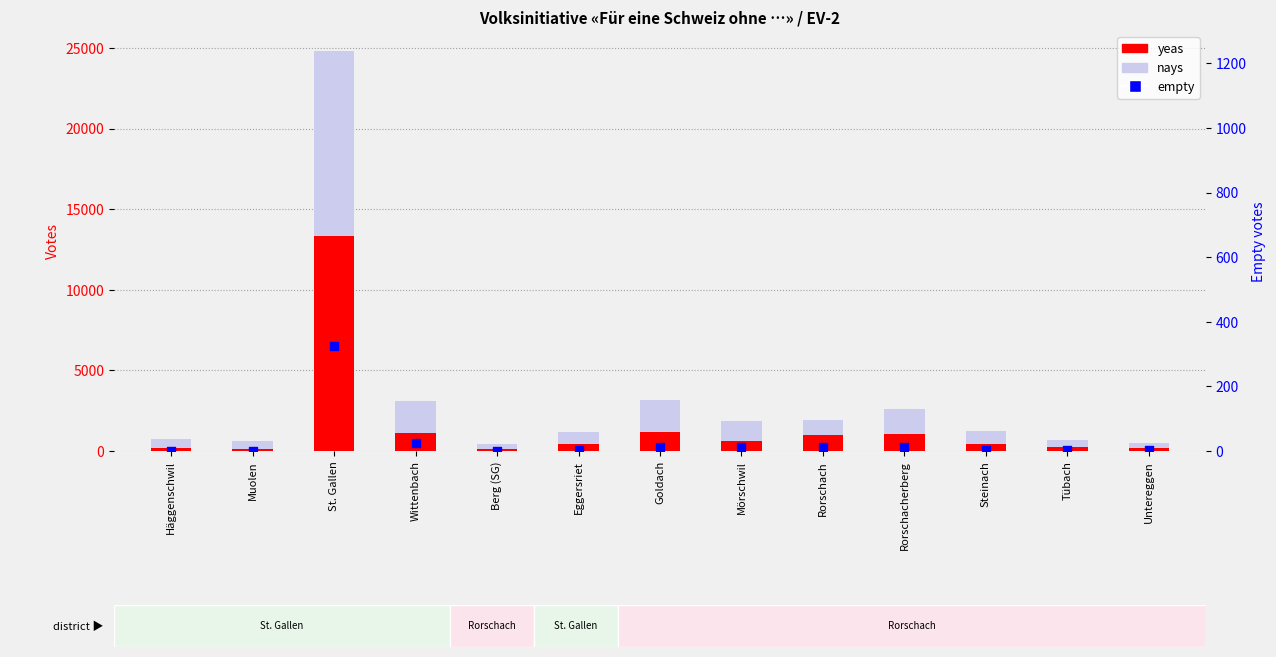

Is the value of empty at Muolen greater than the value of yeas at St. Gallen?

No